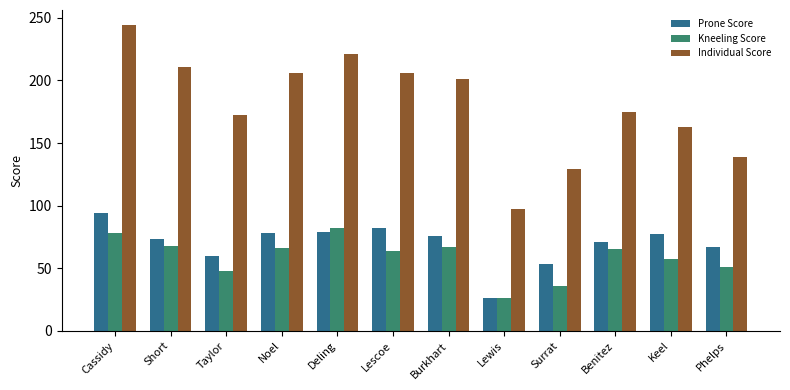

Does the chart contain stacked bars?

No